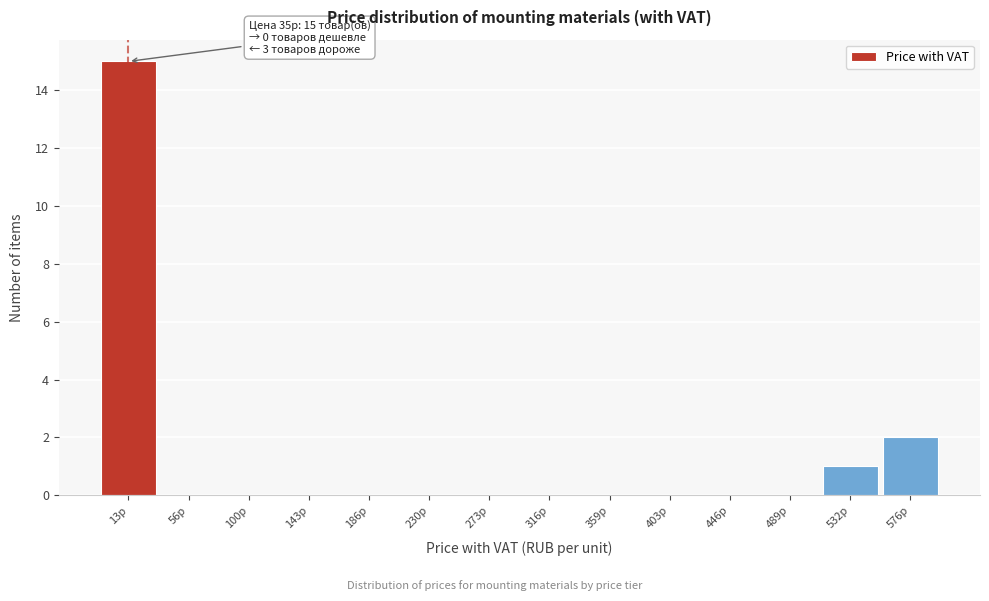

Reading right to left, extract all data points from this chart.

576р=2	532р=1	489р=0	446р=0	403р=0	359р=0	316р=0	273р=0	230р=0	186р=0	143р=0	100р=0	56р=0	13р=15